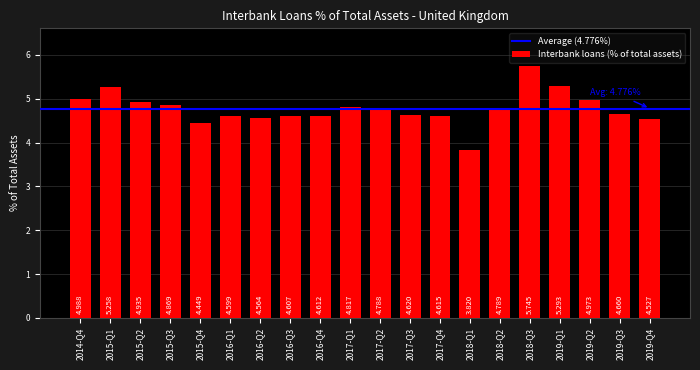

The chart shows a value of 7.5 at 2018-Q3. True or false?

False